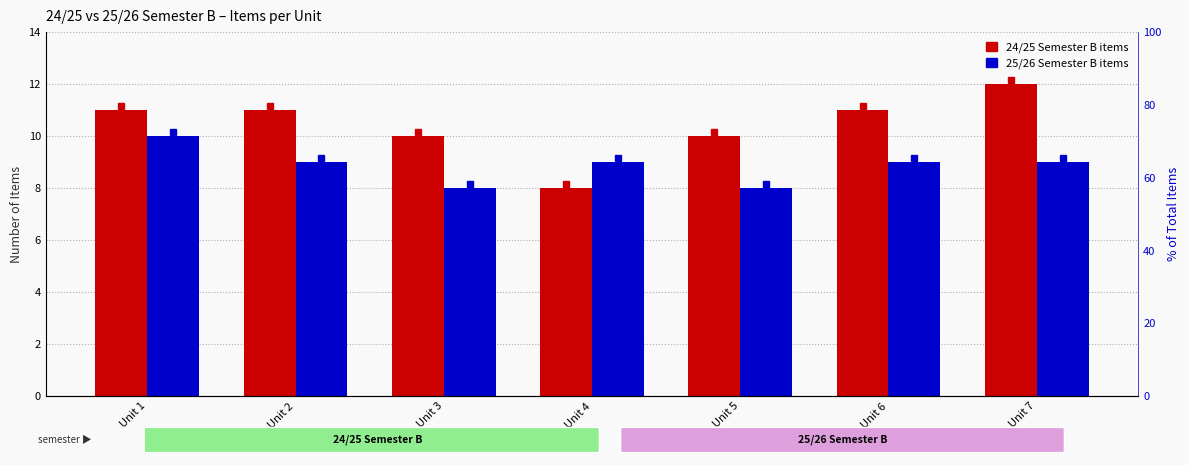

True or false: 25/26 Semester B items has a value of 13 at Unit 4.

False